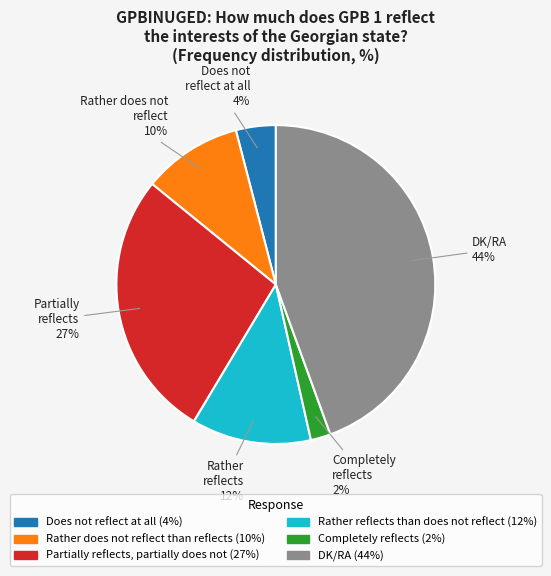

Is there a majority slice in this chart?

No